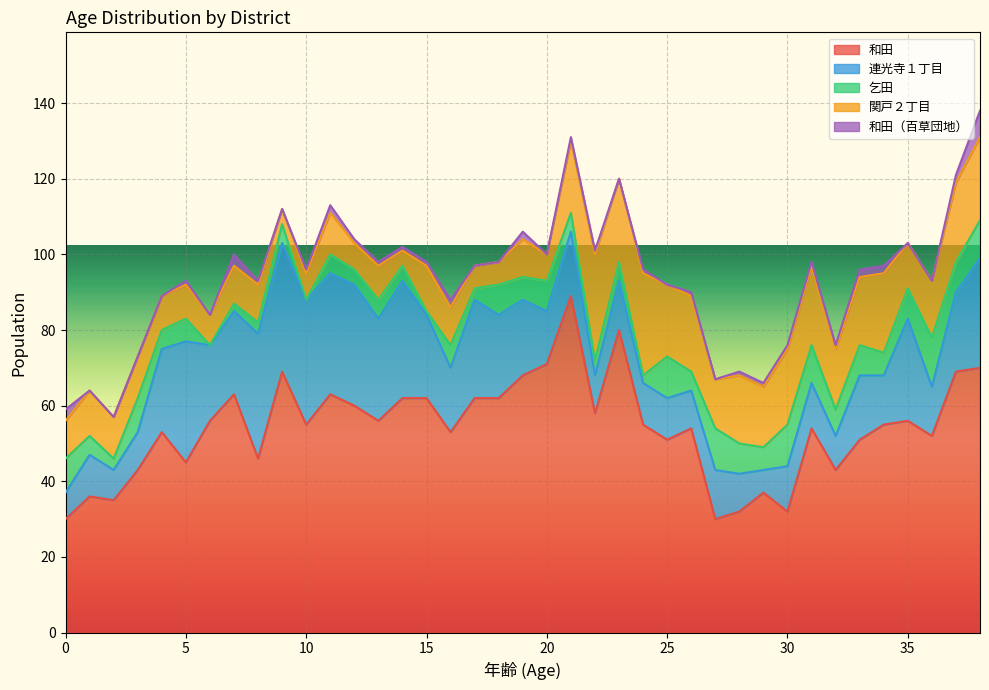

How many lines are shown in the chart?

5